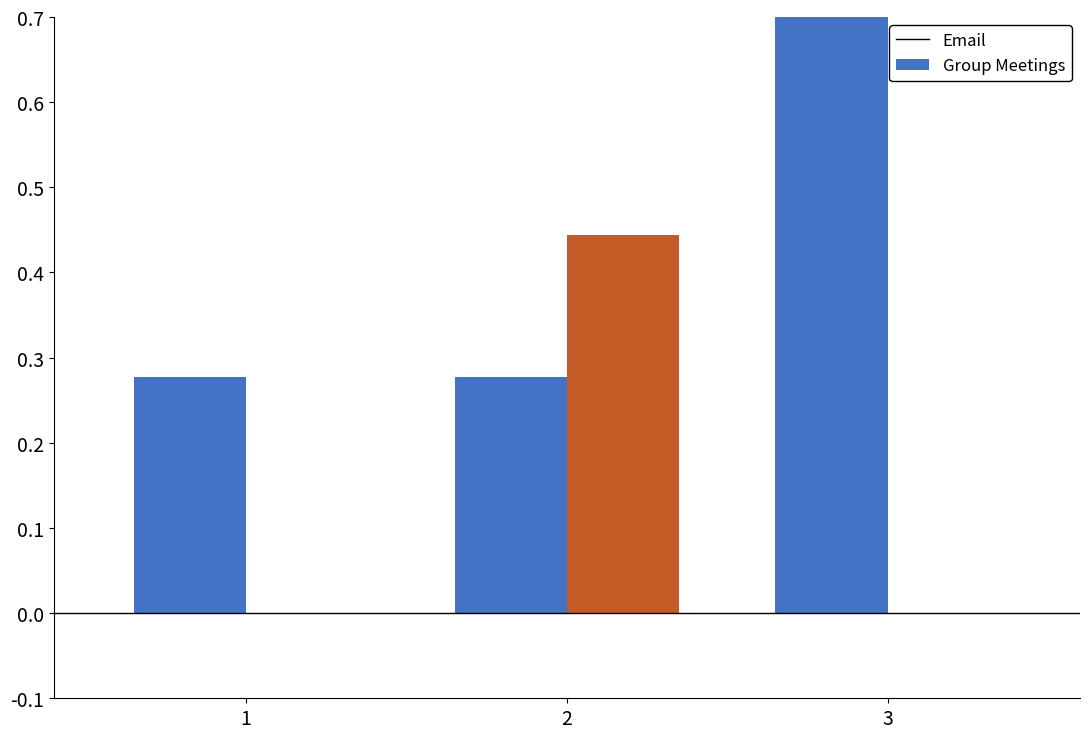

What is the lowest value of the Email series?

0.3